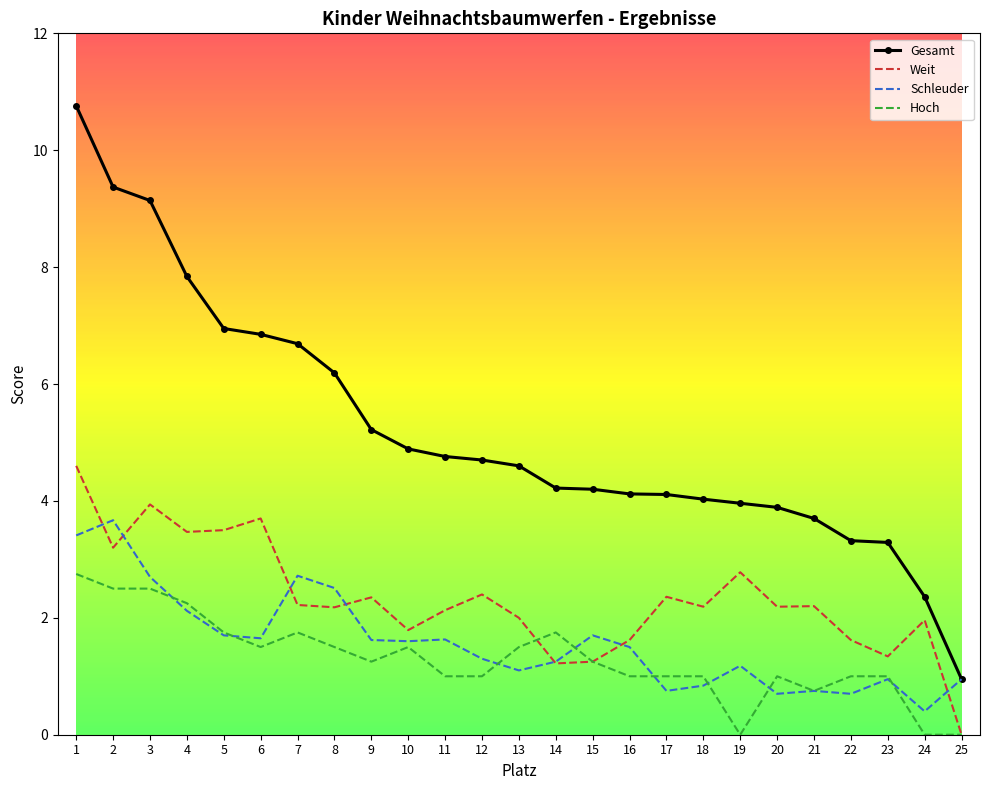

What is the maximum value shown in the chart?

10.8